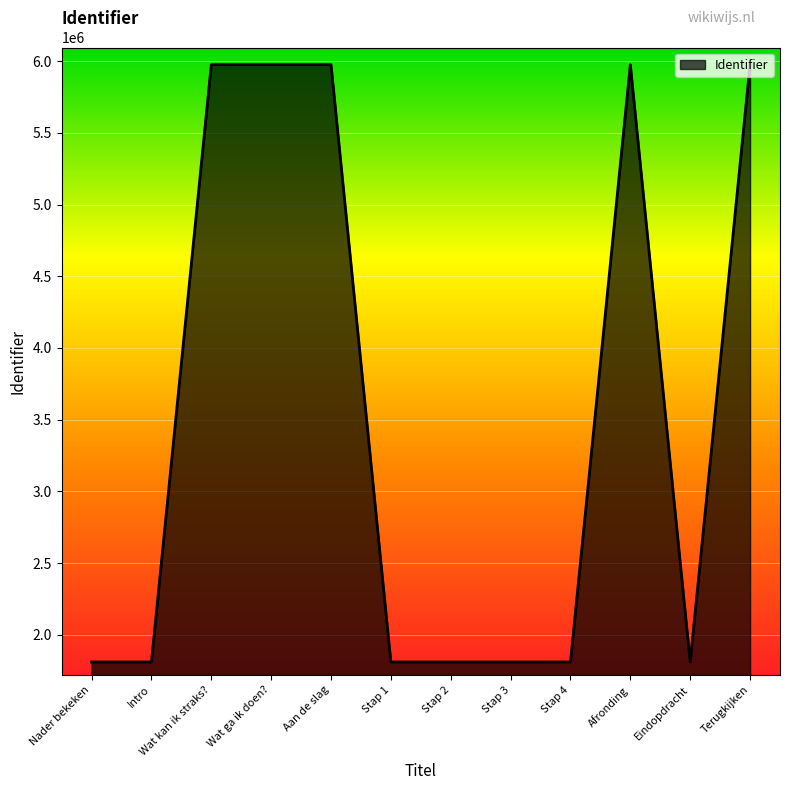

What is the maximum value shown in the chart?

5975521